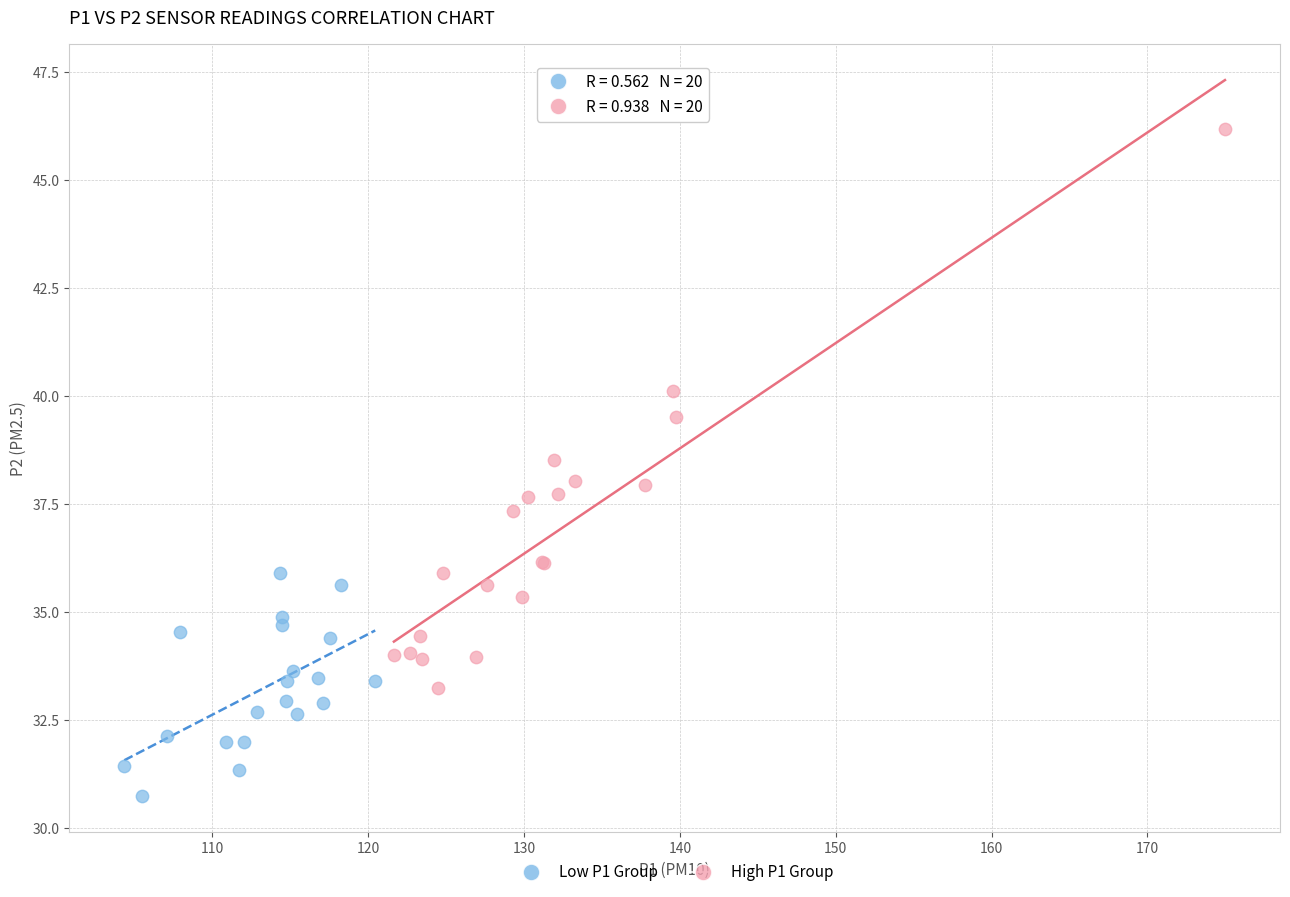

Which series reaches the maximum Y coordinate?

High P1 Group